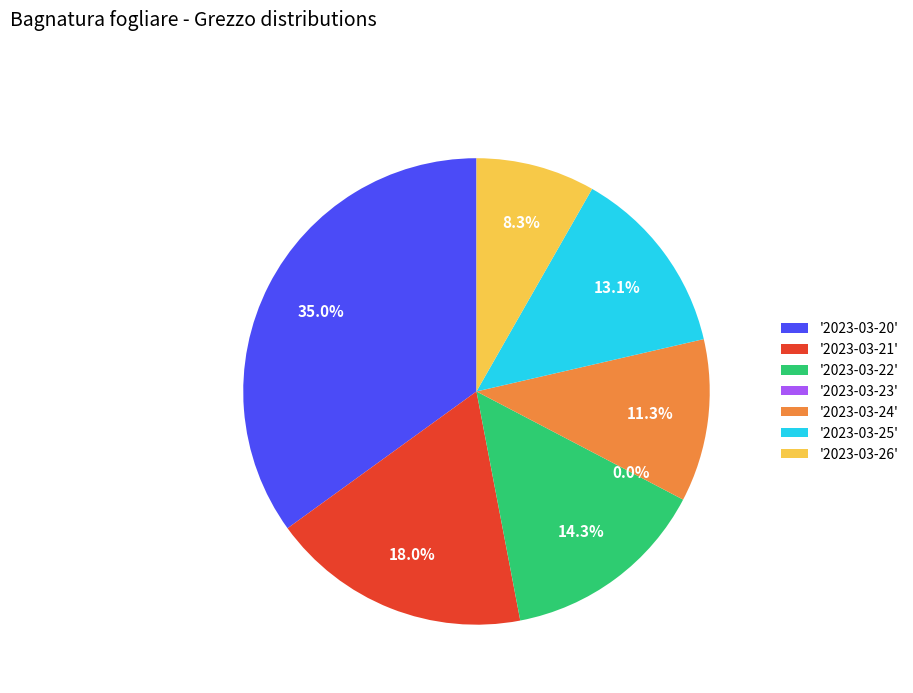

How much of the chart is everything except '2023-03-24'?

88.7%